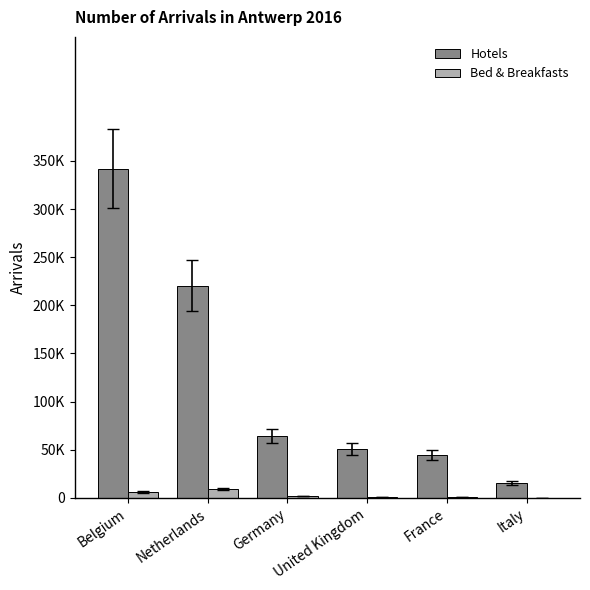

What are all the series names shown in the legend?

Hotels, Bed & Breakfasts